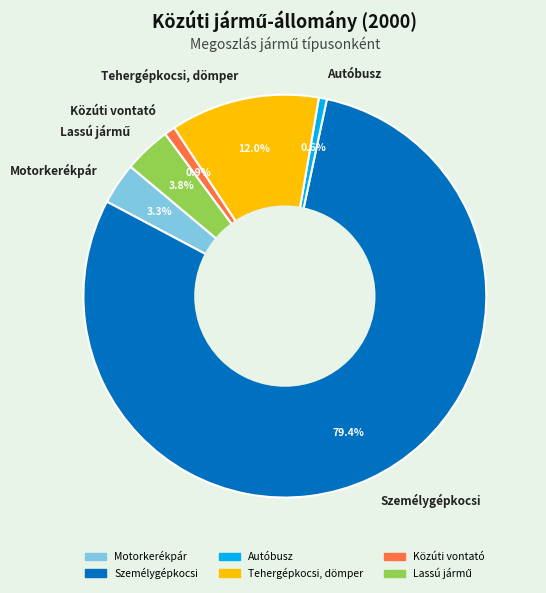

How many segments does this pie chart have?

6